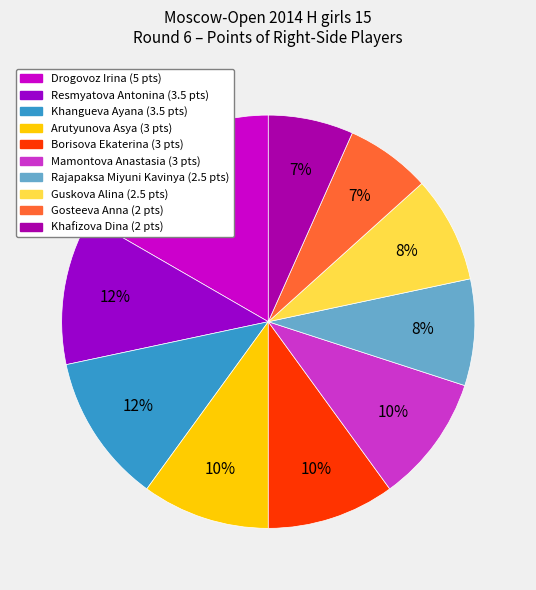

The Rajapaksa Miyuni Kavinya slice represents 8% of the pie. True or false?

True